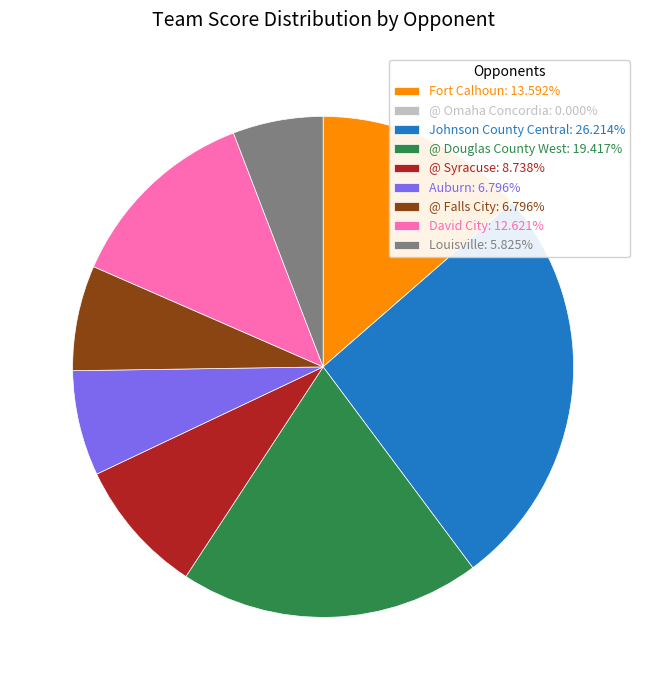

What is the ratio of the value at David City to the value at Auburn?

1.9